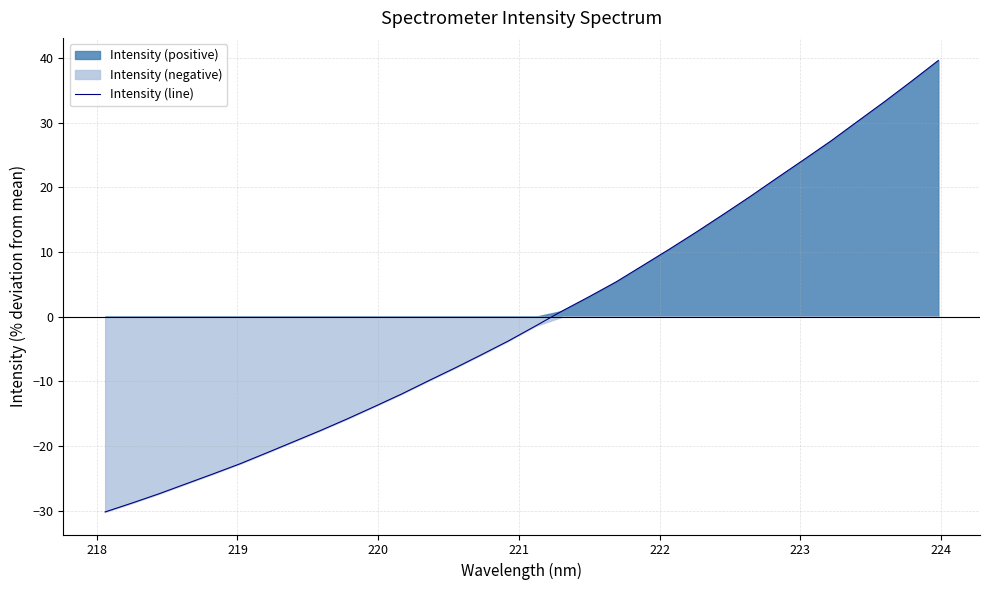

True or false: the data has more than 1 interior local peaks.

False